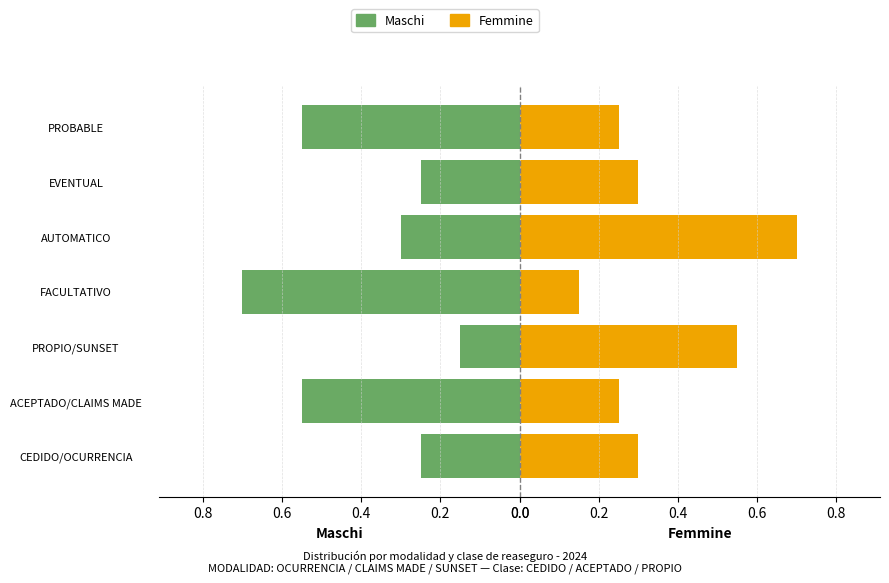

Which series has the widest spread of values?

Maschi